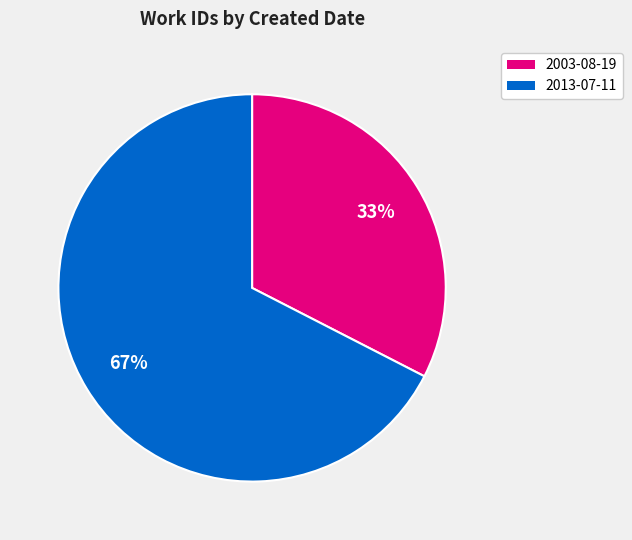

The 2003-08-19 slice represents 33% of the pie. True or false?

True